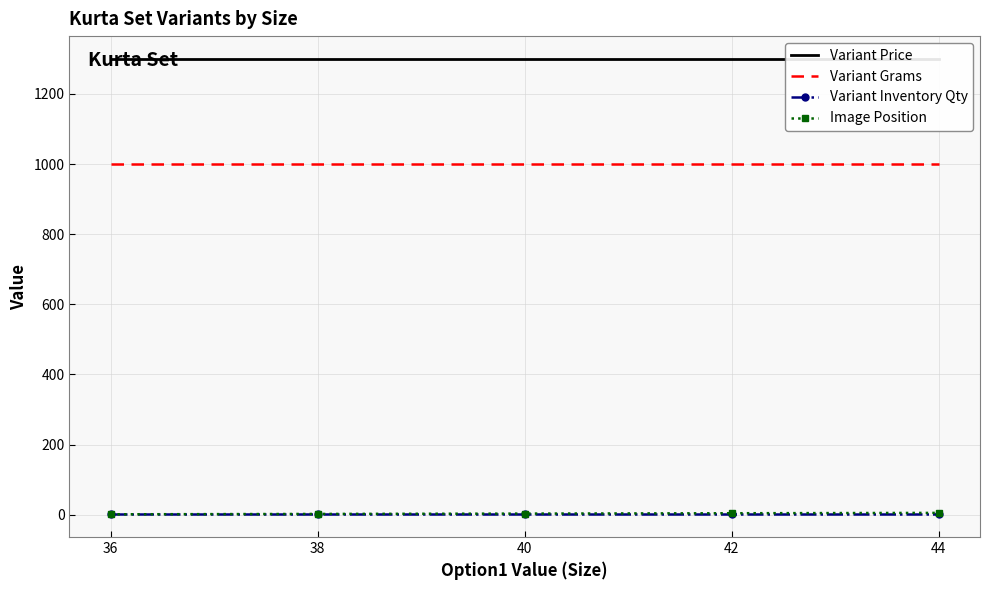

At which category is the sum across all series the highest?

44